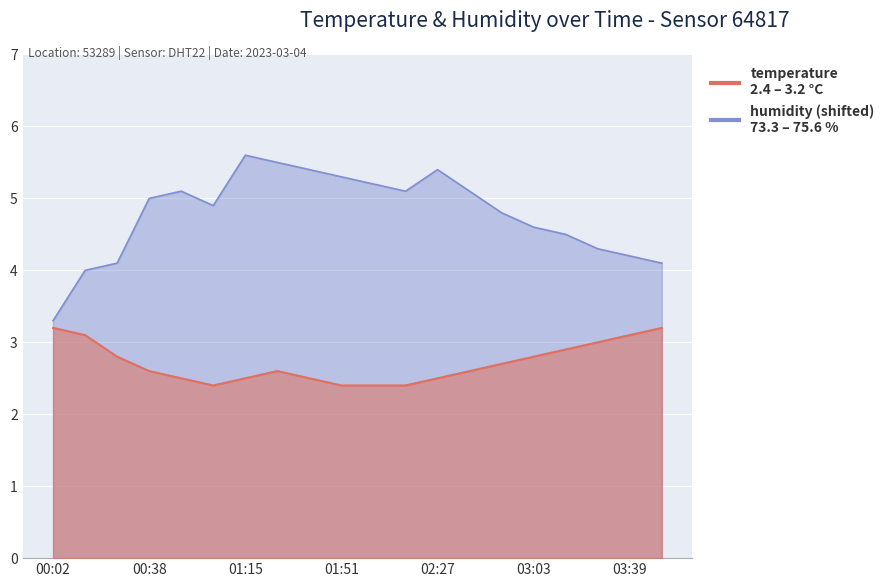

What is the value of the humidity point at the 4th from the left?

5.0